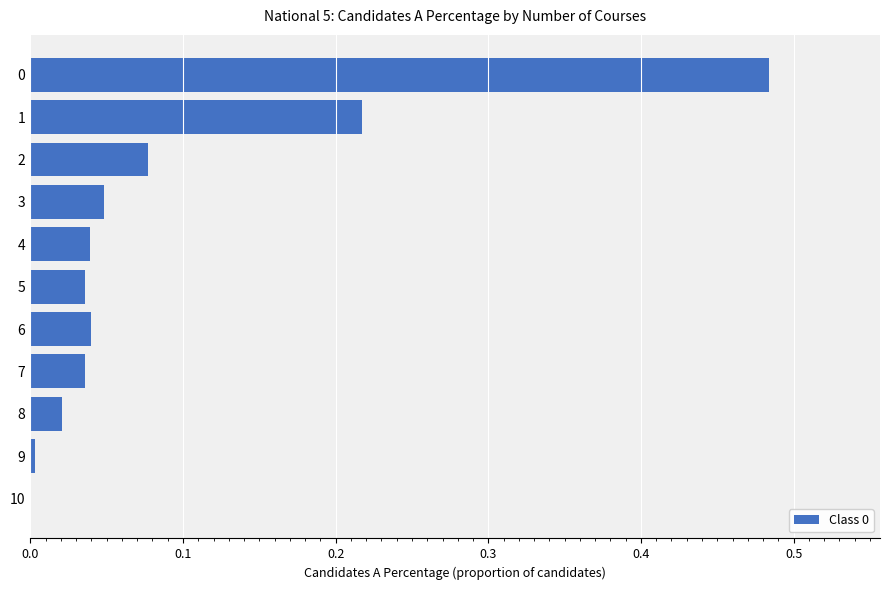

What is the sum of all values?

1.0